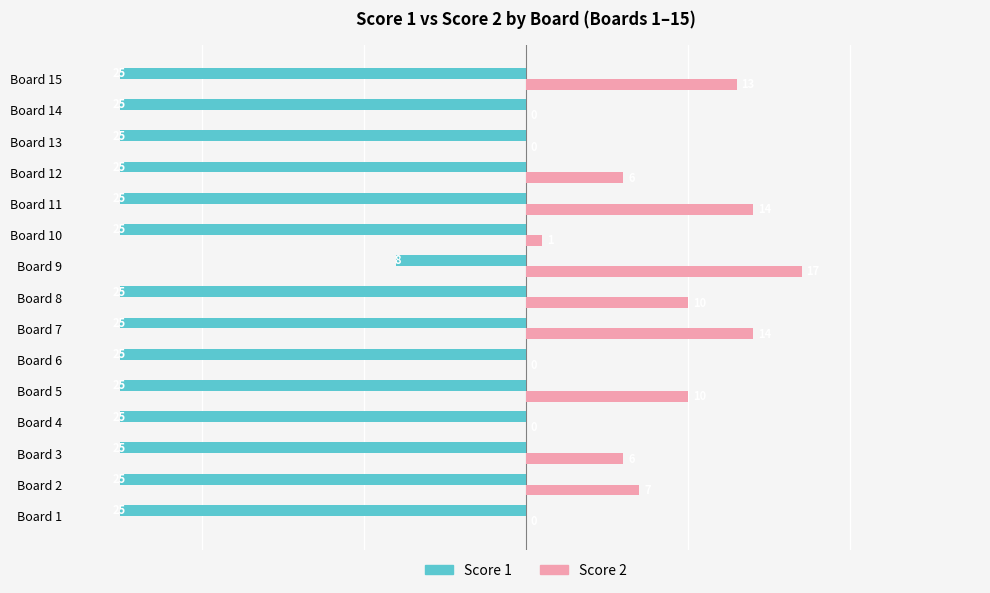

What is the sum of all Score 1 values?

-358